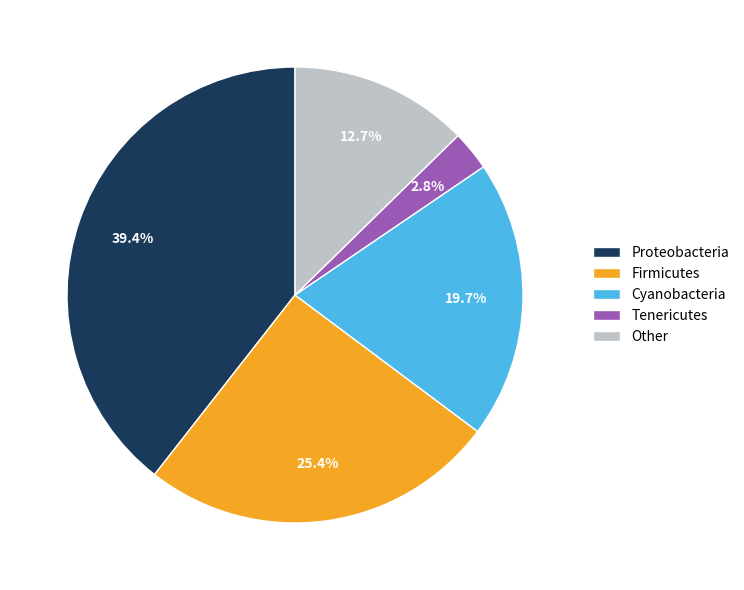

To the nearest percent, what is the difference between the largest and smallest slice percentages?

37%